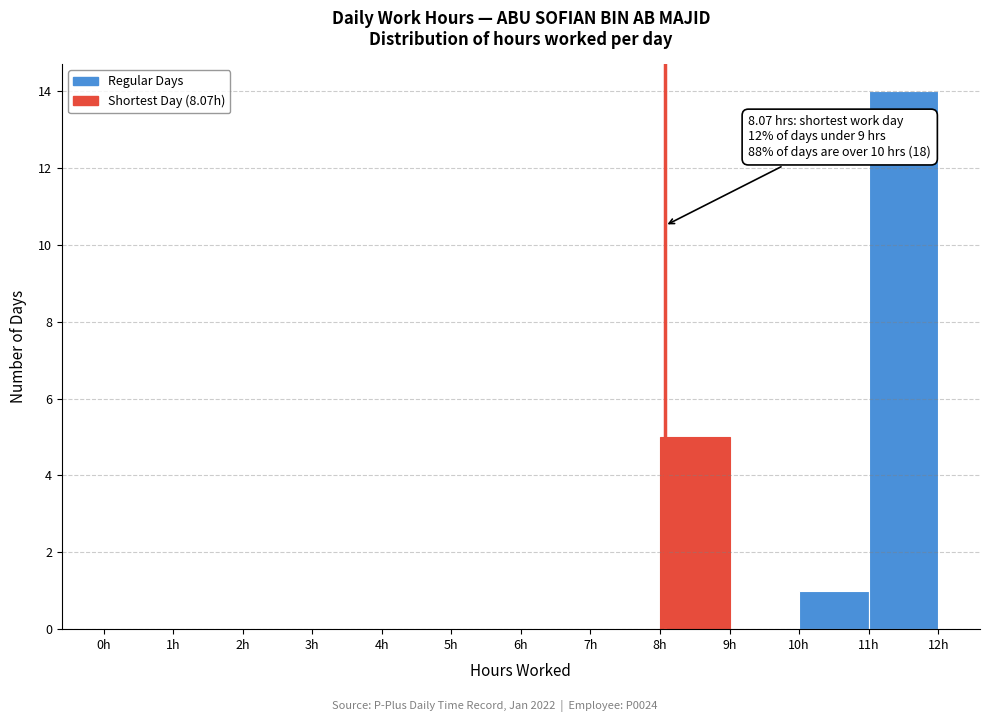

Which range on the x-axis has the tallest bar?

11 to 12